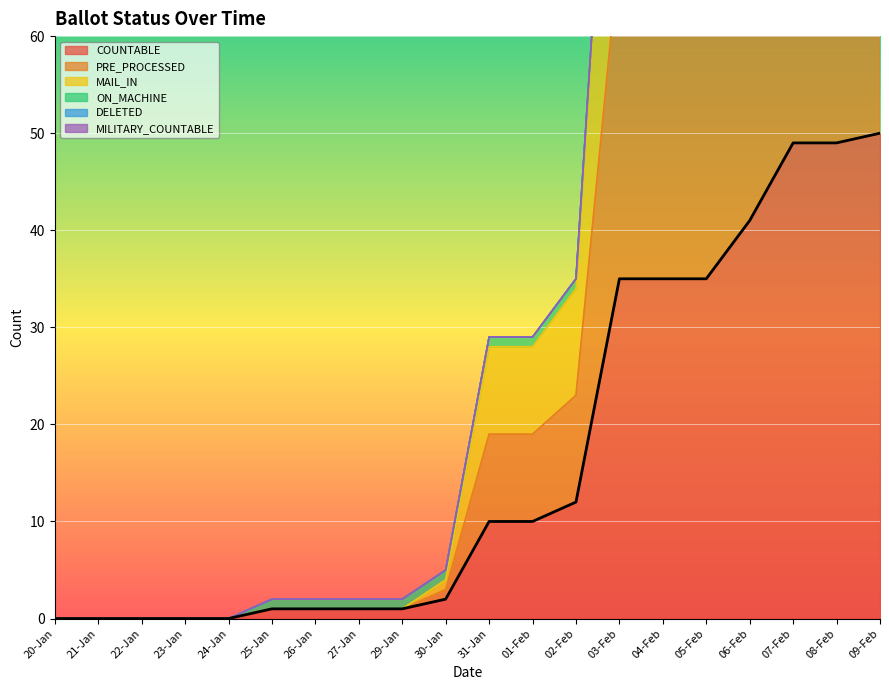

What is the label of the 18th point from the right?

22-Jan